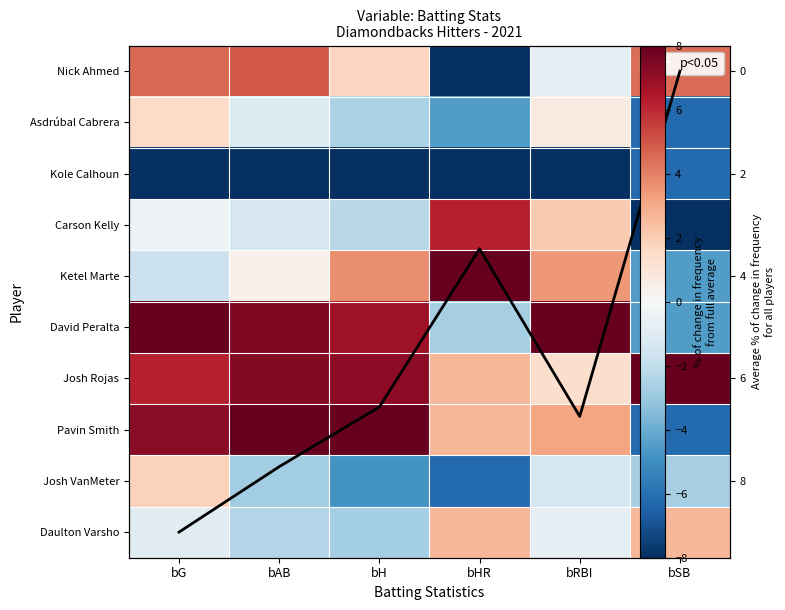

The Pavin Smith series shows 4.1 at bRBI. True or false?

False